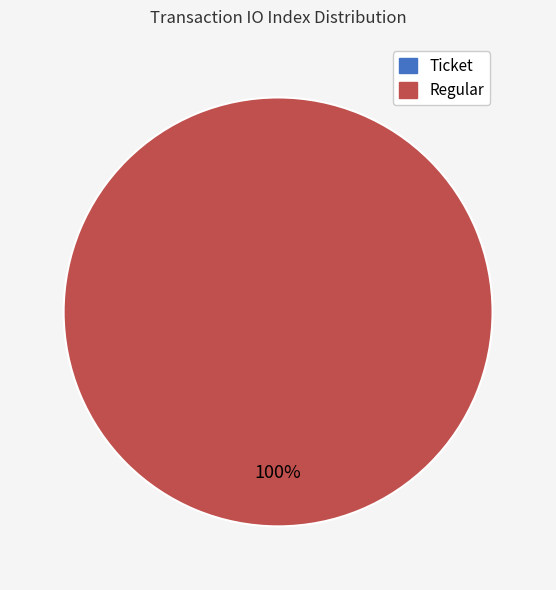

Which slice is the smallest?

Ticket